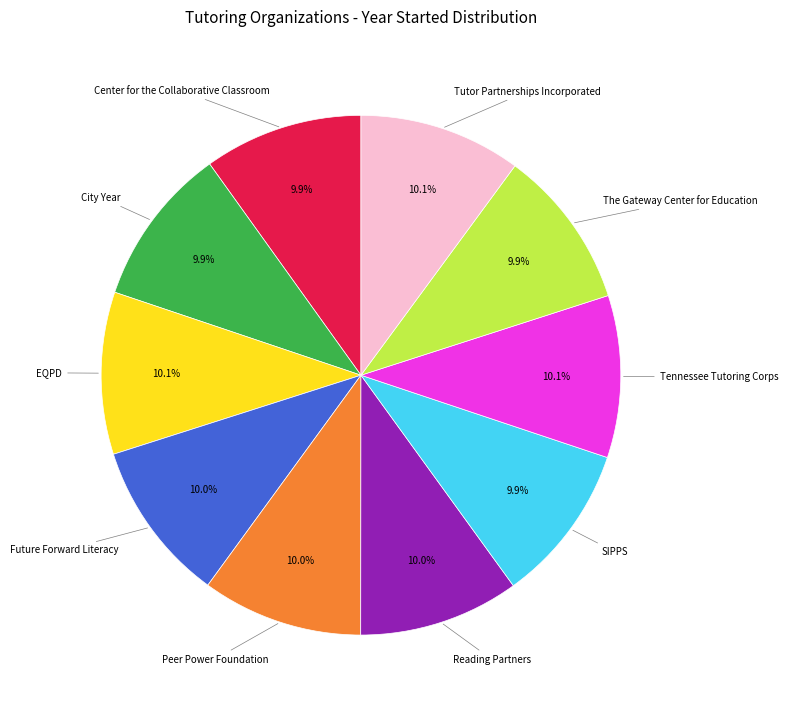

Is there a majority slice in this chart?

No